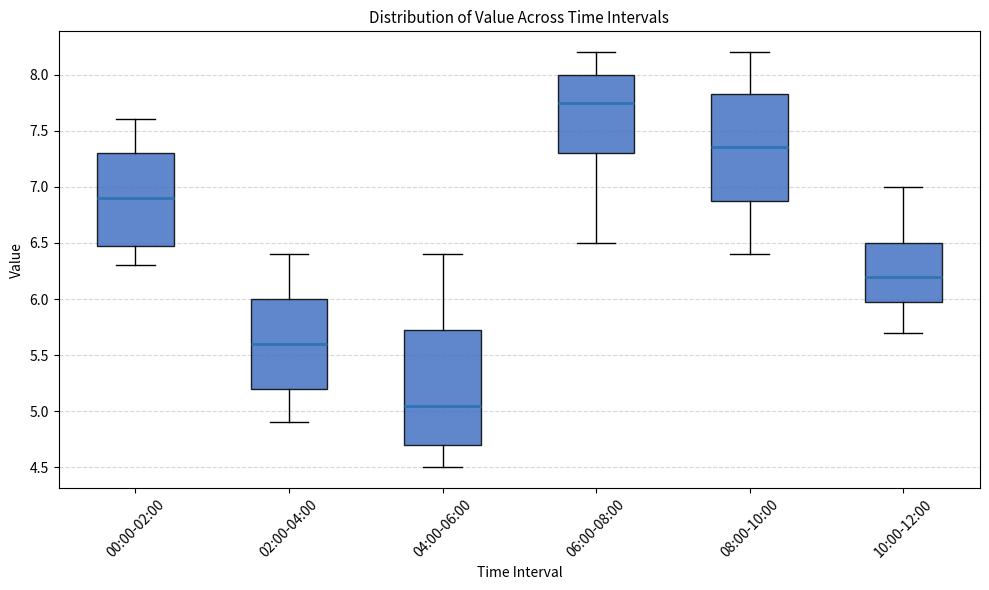

Reading left to right, transcribe this box plot: for each box, give where its median line is, the range the box spans, and where its two whiskers end, as read against the y-axis. The values are not printed on the chart, so give them approximately, as read against the axis.

00:00-02:00: median 6.90, box 6.50 to 7.30, whiskers 6.30 to 7.60
02:00-04:00: median 5.60, box 5.20 to 6.00, whiskers 4.90 to 6.40
04:00-06:00: median 5.05, box 4.70 to 5.75, whiskers 4.50 to 6.40
06:00-08:00: median 7.75, box 7.30 to 8.00, whiskers 6.50 to 8.20
08:00-10:00: median 7.35, box 6.90 to 7.85, whiskers 6.40 to 8.20
10:00-12:00: median 6.20, box 6.00 to 6.50, whiskers 5.70 to 7.00